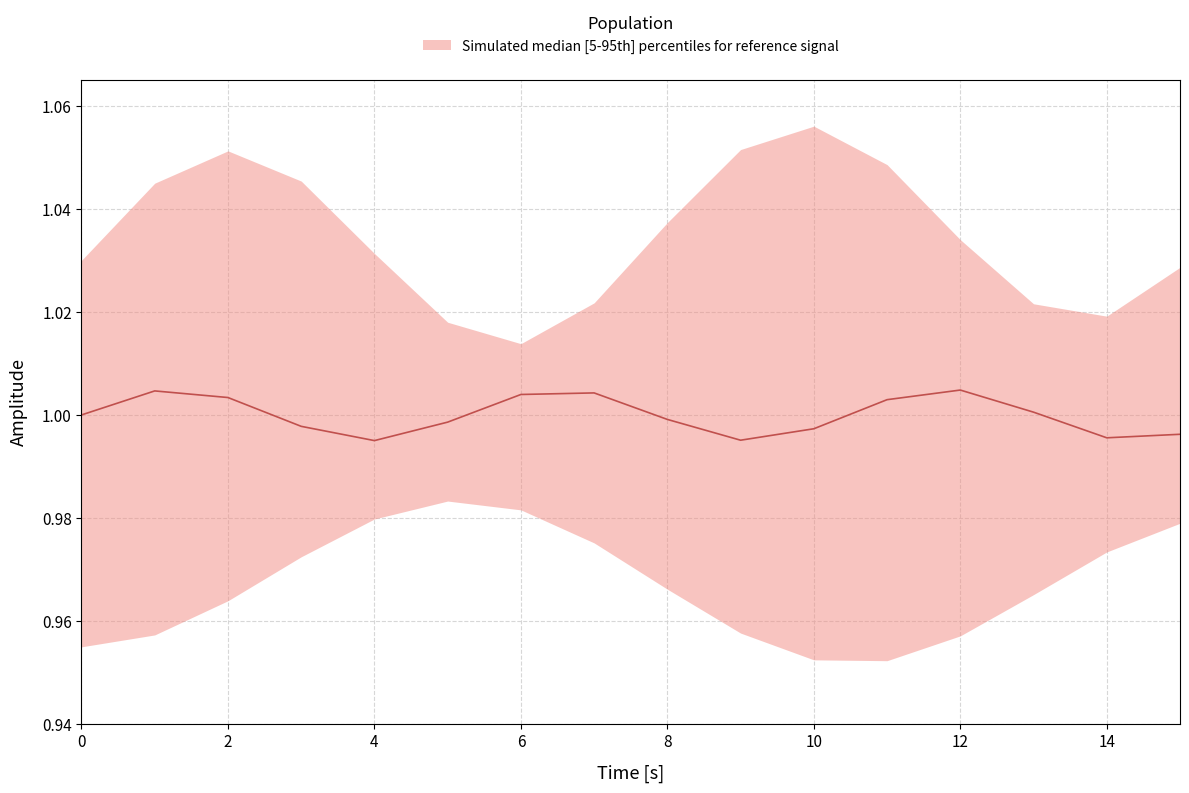

Reading left to right, transcribe all the data shown in this chart.

1.0	1.0	1.0	1.0	1.0	1.0	1.0	1.0	1.0	1.0	1.0	1.0	1.0	1.0	1.0	1.0